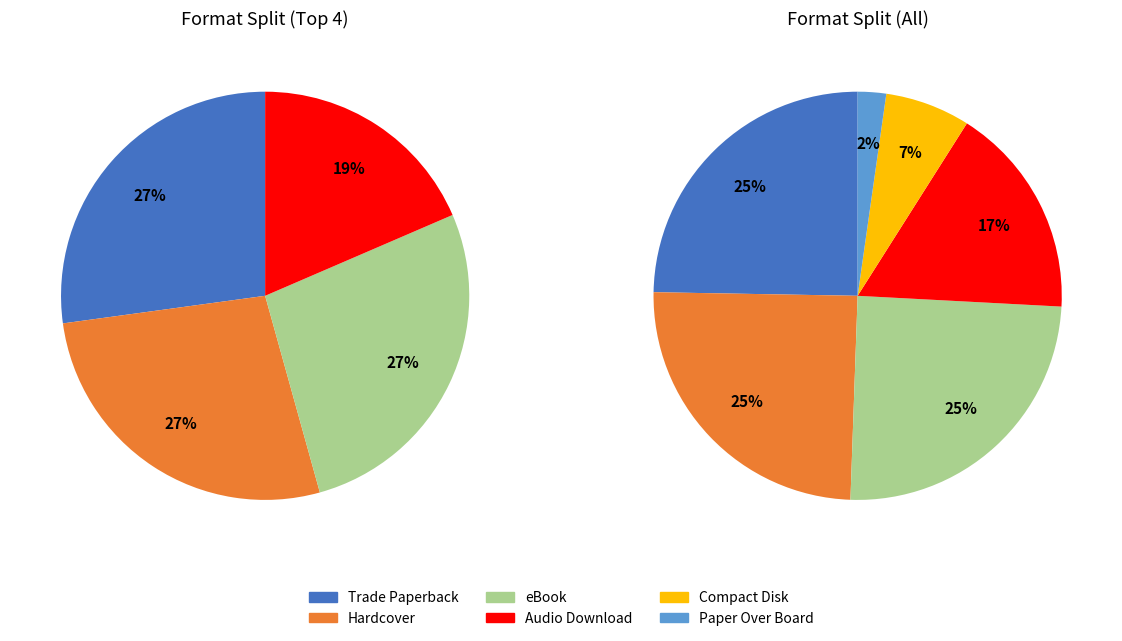

Which slice is the smallest?

Paper Over Board